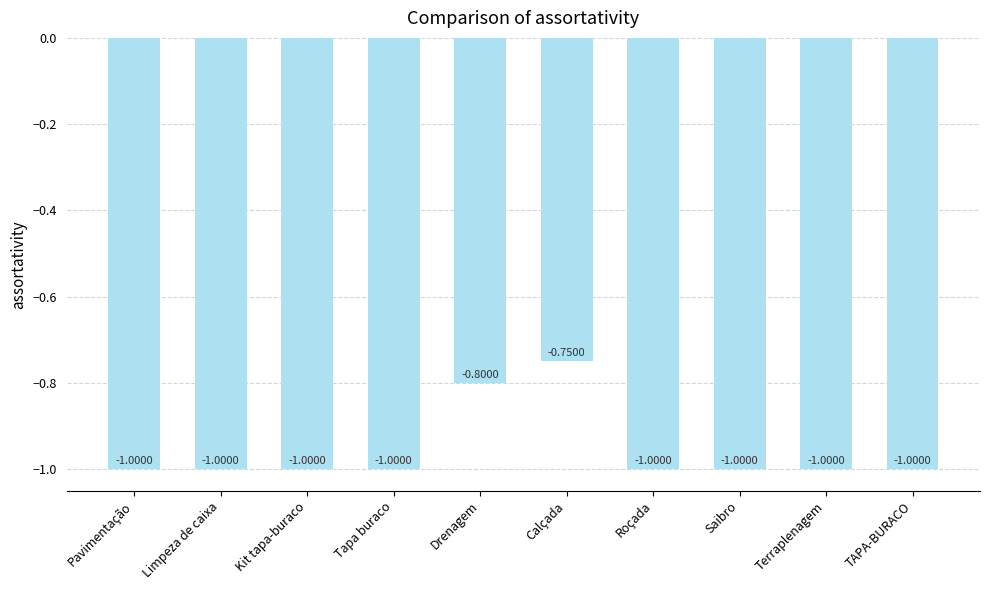

What position from the right is Drenagem?

6